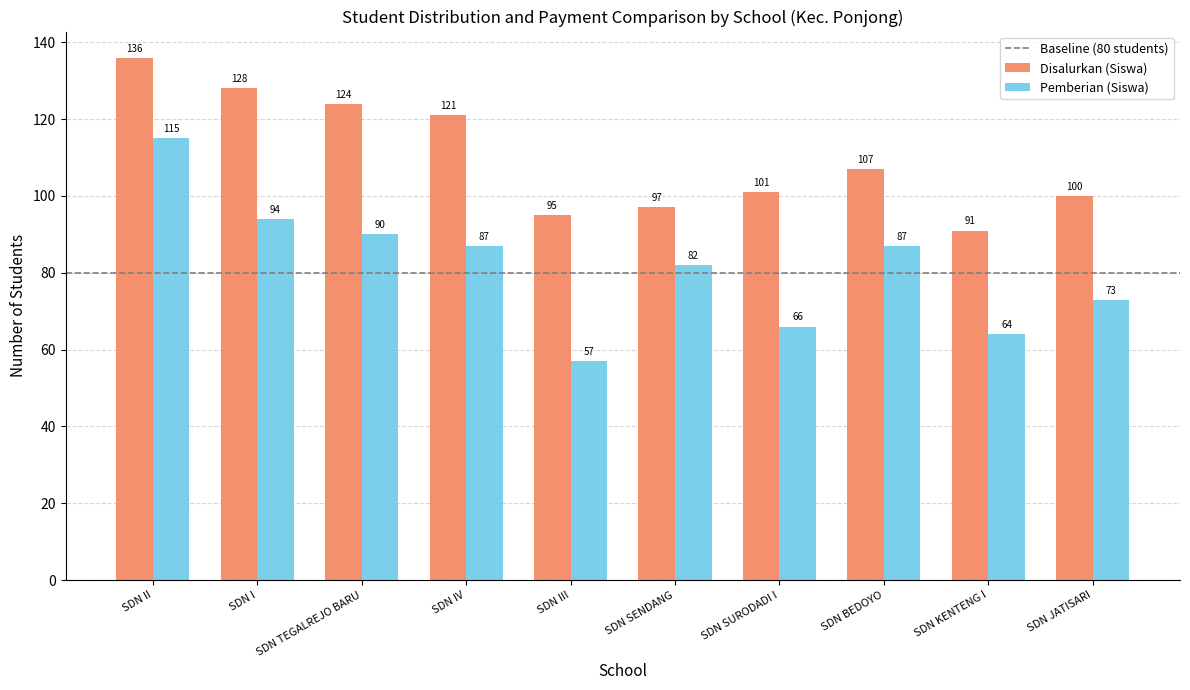

What is the minimum value for Disalurkan (Siswa)?

91